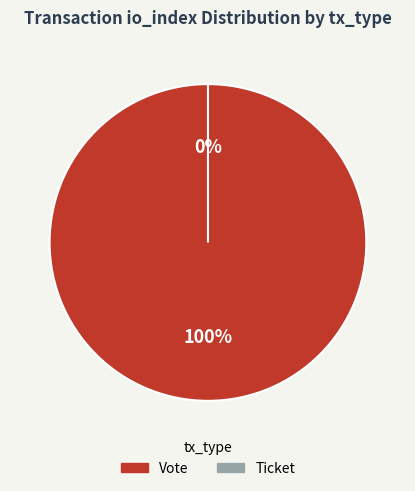

To the nearest percent, what is the average slice percentage?

50%